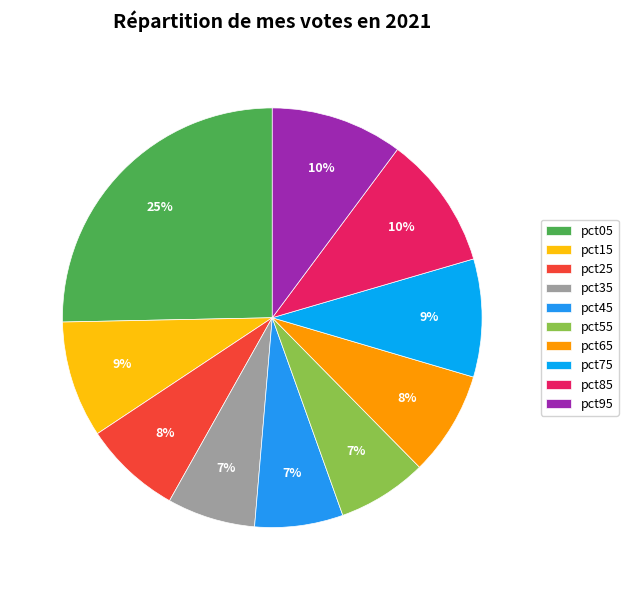

To the nearest percent, what percentage of the pie is pct95?

10%